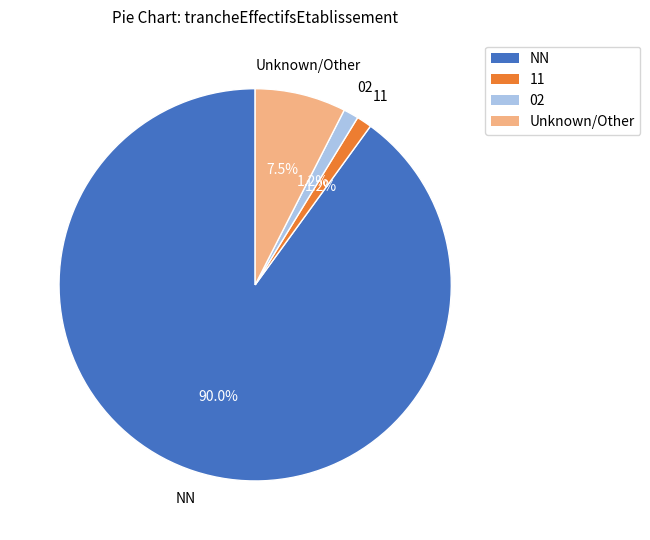

Does NN account for over 50% of the chart?

Yes